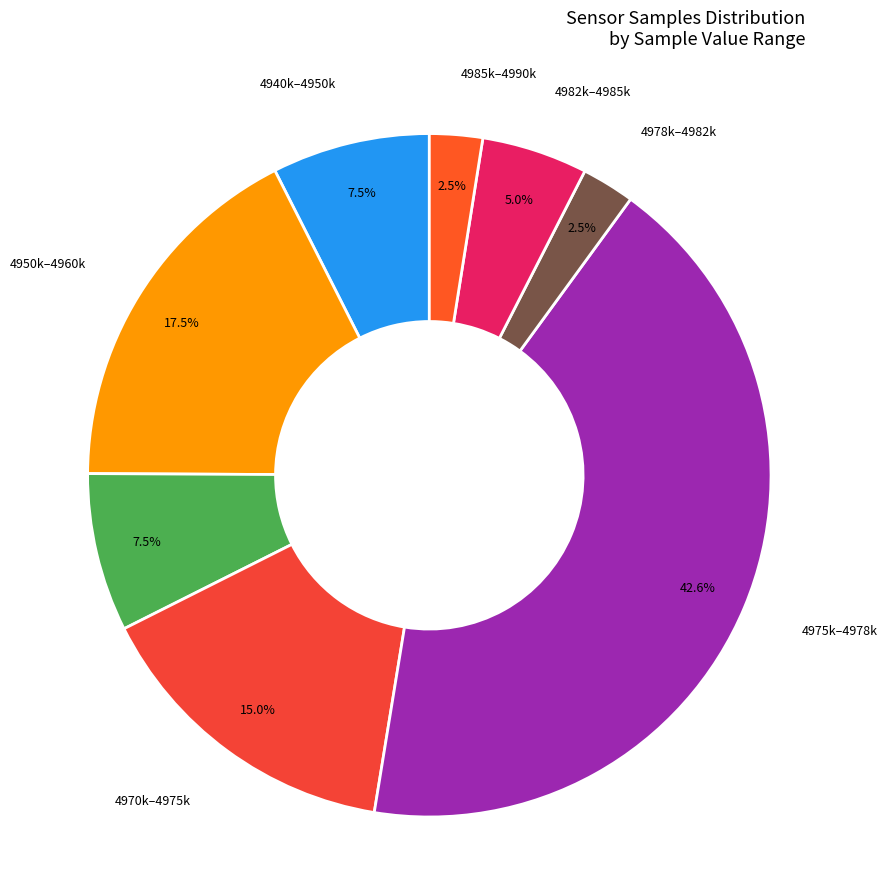

Which slice is the largest?

4975k–4978k